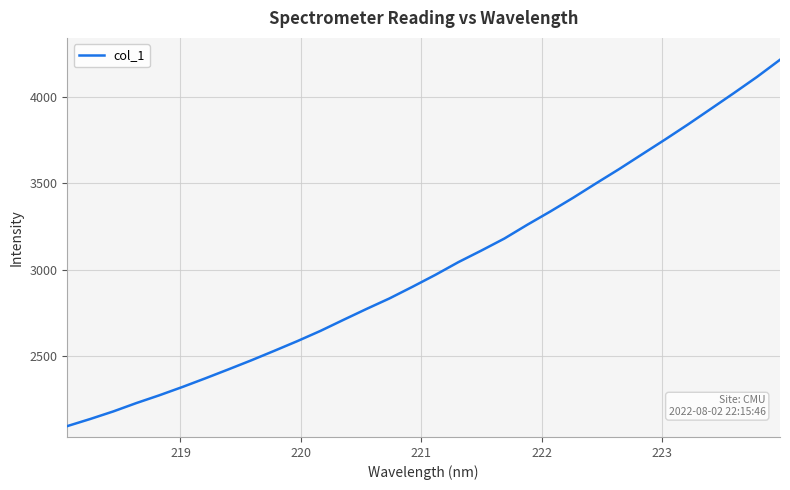

What is the difference between the maximum and minimum values?

2118.6